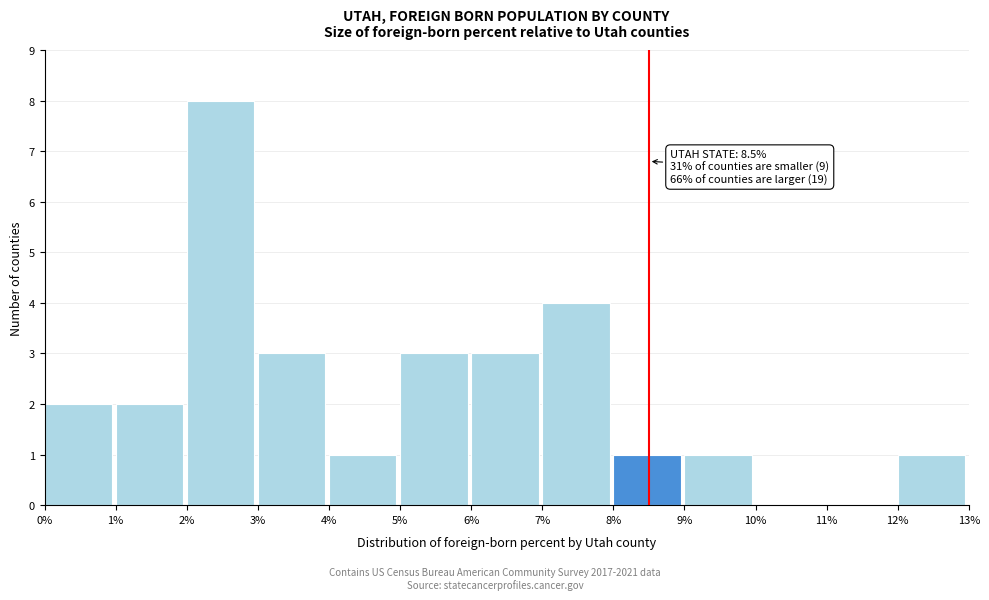

Which range on the x-axis has the tallest bar?

2% to 3%